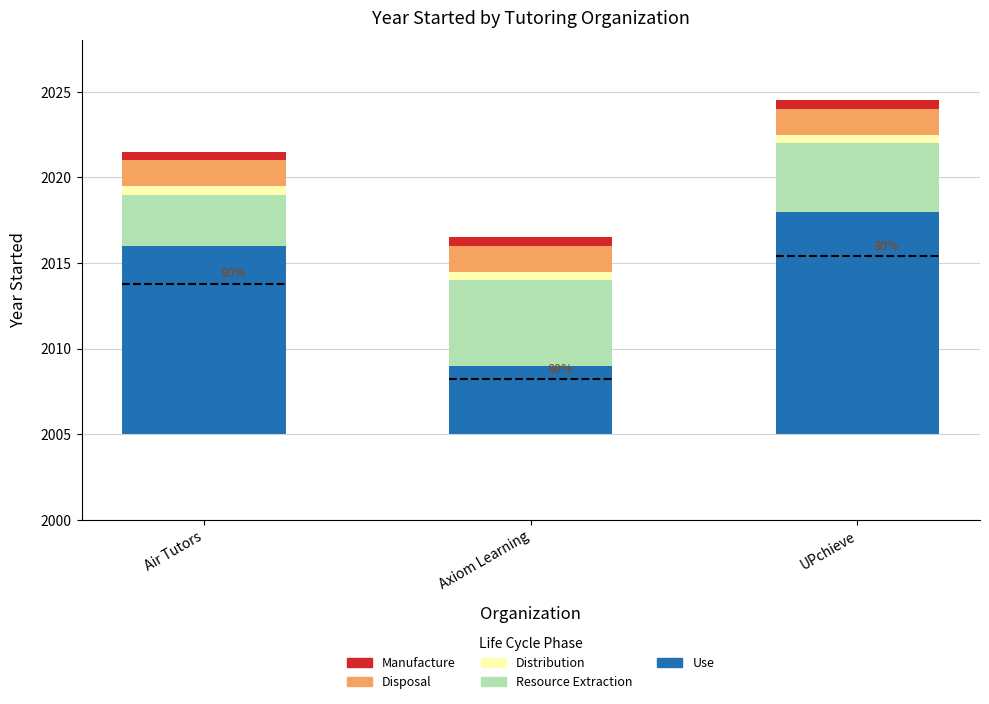

True or false: Resource Extraction has a value of 5.0 at Axiom Learning.

True